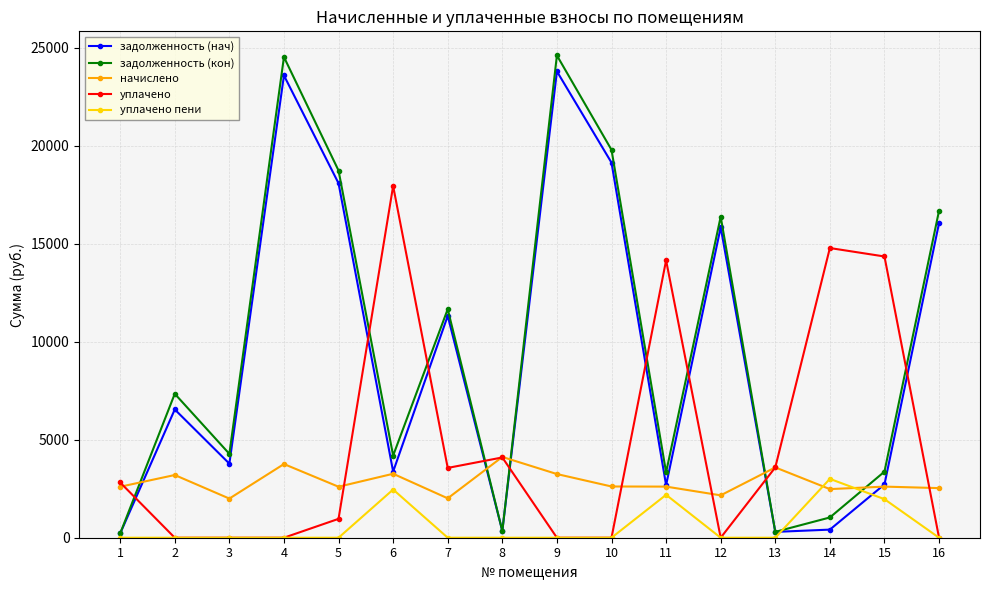

Does the chart display data point markers on the line(s)?

Yes